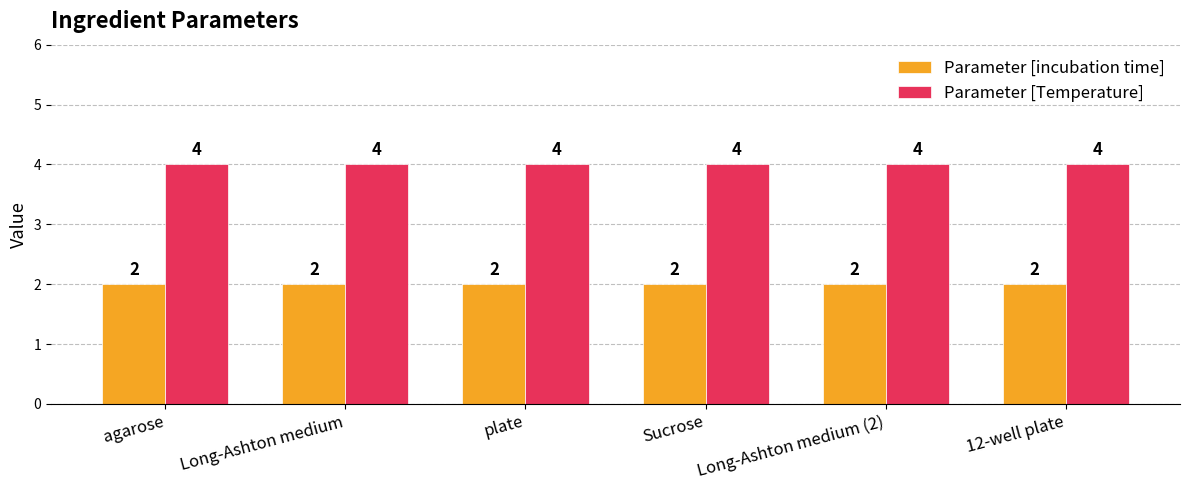

Reading right to left, extract all data points from this chart.

Parameter [incubation time]: 12-well plate=2	Long-Ashton medium (2)=2	Sucrose=2	plate=2	Long-Ashton medium=2	agarose=2
Parameter [Temperature]: 12-well plate=4	Long-Ashton medium (2)=4	Sucrose=4	plate=4	Long-Ashton medium=4	agarose=4